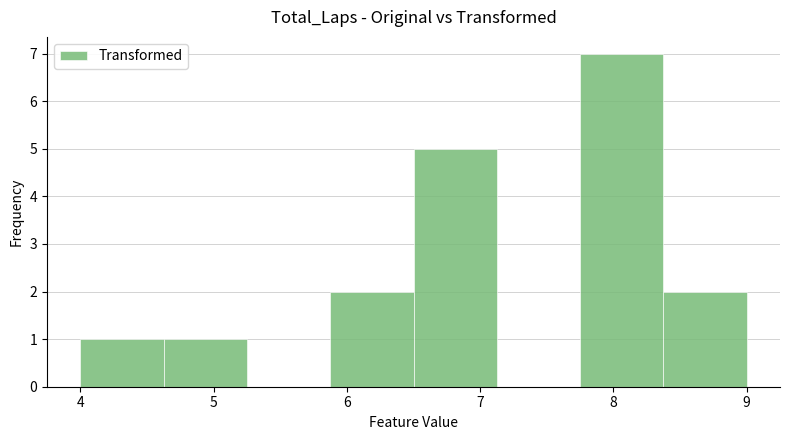

Which range on the x-axis has the tallest bar?

7.8 to 8.4